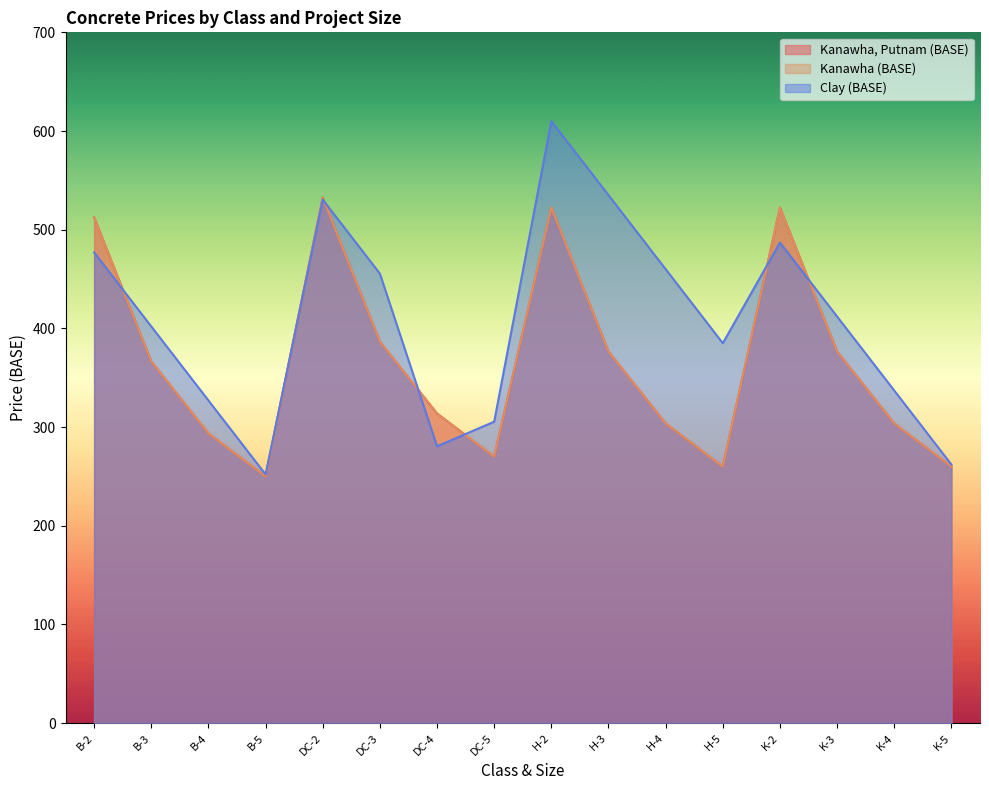

Where do Kanawha, Putnam (BASE) and Clay (BASE) first cross each other?

B-2 and B-3